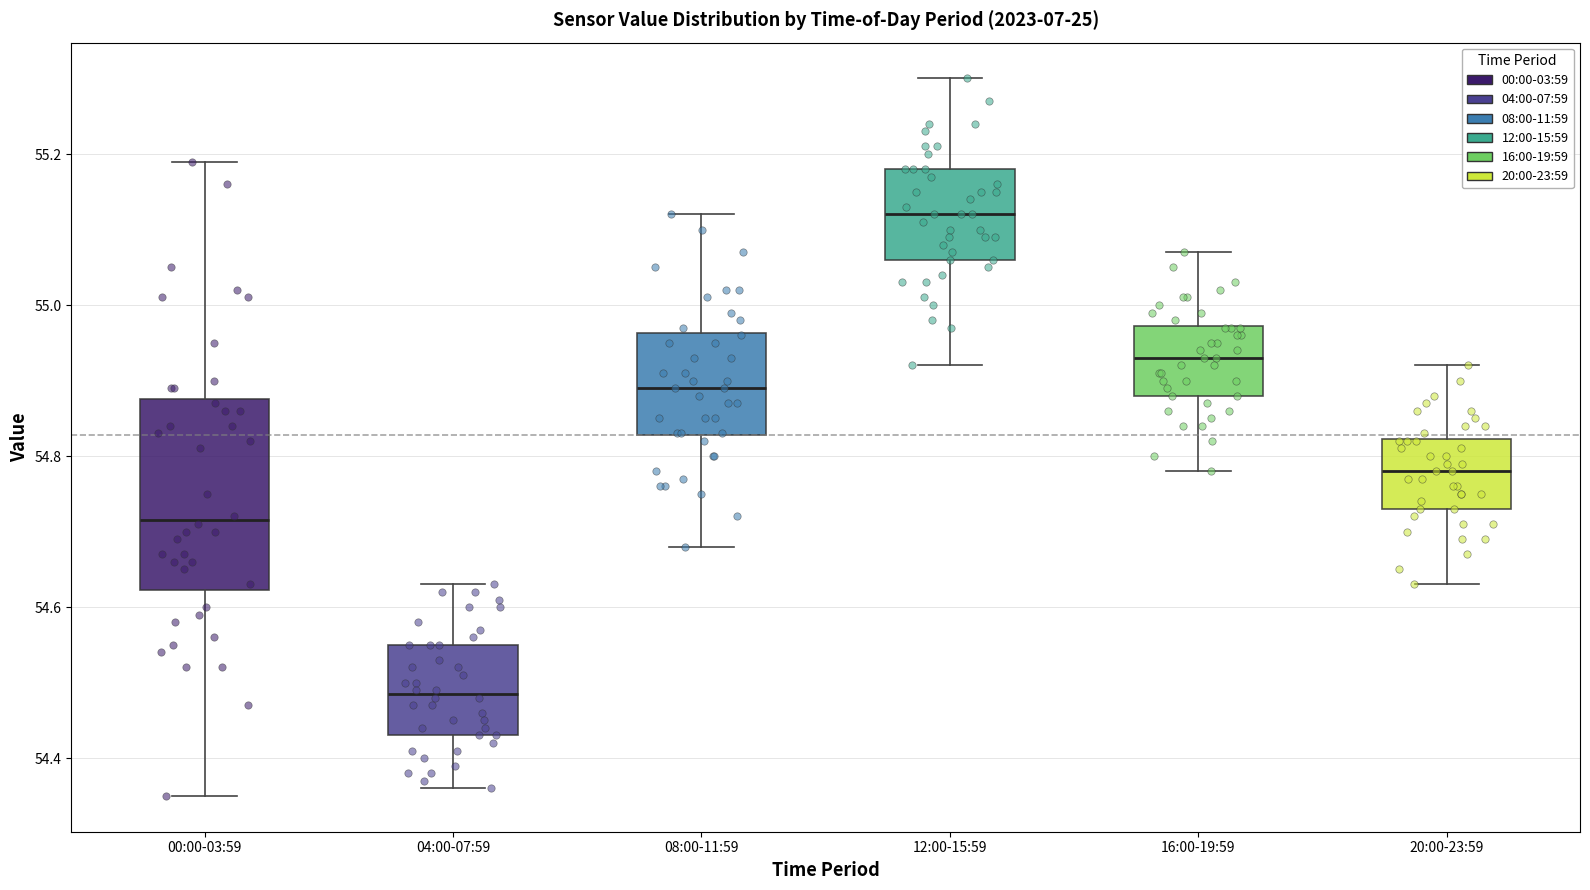

Reading left to right, transcribe this box plot: for each box, give where its median line is, the range the box spans, and where its two whiskers end, as read against the y-axis. The values are not printed on the chart, so give them approximately, as read against the axis.

00:00-03:59: median 54.72, box 54.62 to 54.88, whiskers 54.36 to 55.20
04:00-07:59: median 54.48, box 54.44 to 54.56, whiskers 54.36 to 54.64
08:00-11:59: median 54.90, box 54.82 to 54.96, whiskers 54.68 to 55.12
12:00-15:59: median 55.12, box 55.06 to 55.18, whiskers 54.92 to 55.30
16:00-19:59: median 54.94, box 54.88 to 54.98, whiskers 54.78 to 55.08
20:00-23:59: median 54.78, box 54.74 to 54.82, whiskers 54.64 to 54.92